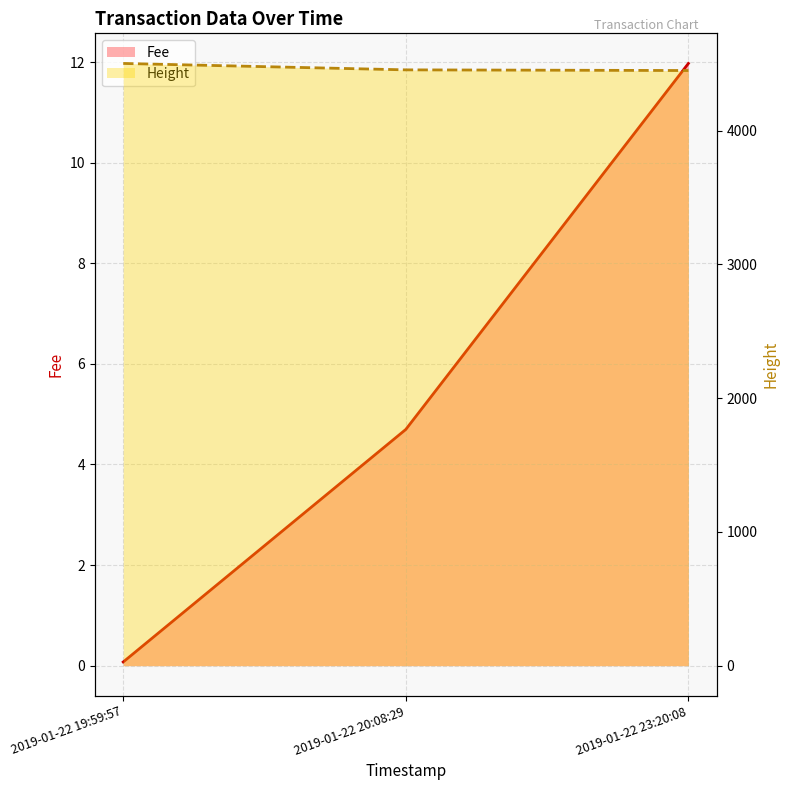

How many lines are shown in the chart?

2